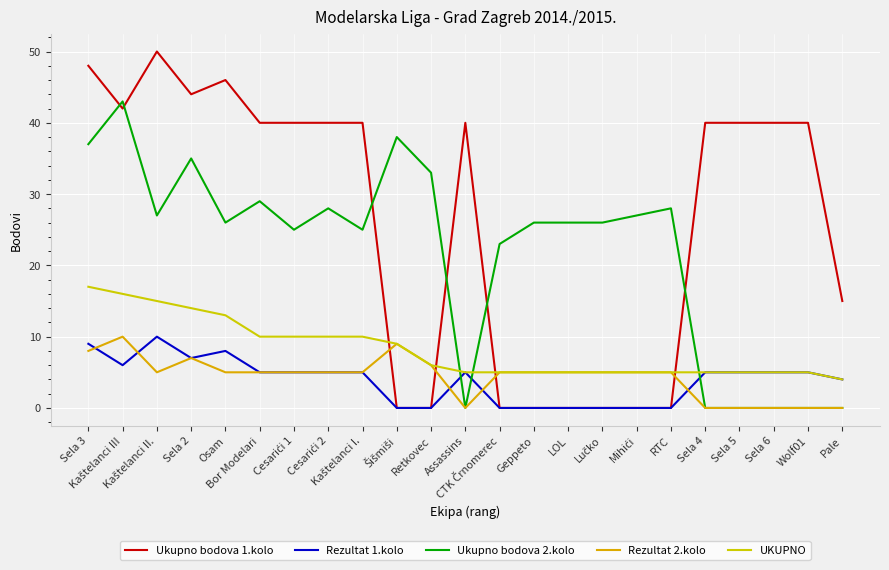

How many lines are shown in the chart?

5